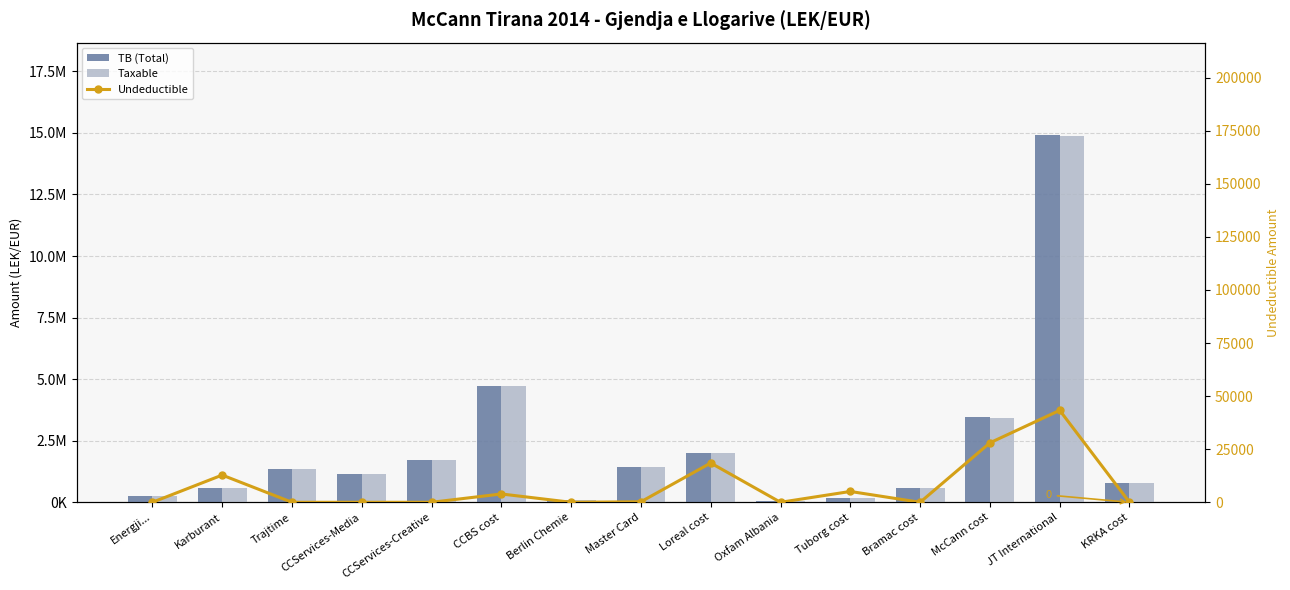

Read the Taxable value at JT International.

14887859.8